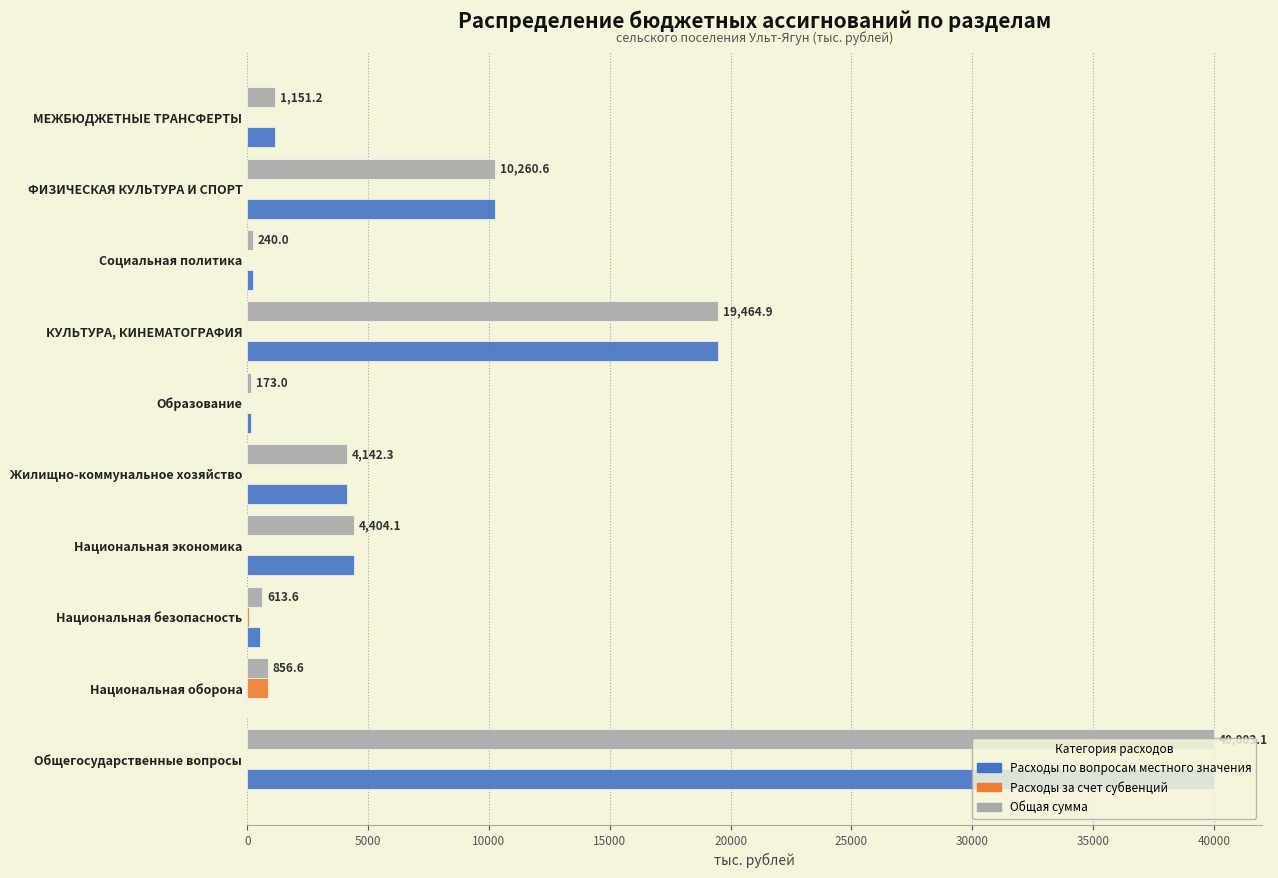

True or false: Расходы за счет субвенций has a value of 0.0 at Общегосударственные вопросы.

True